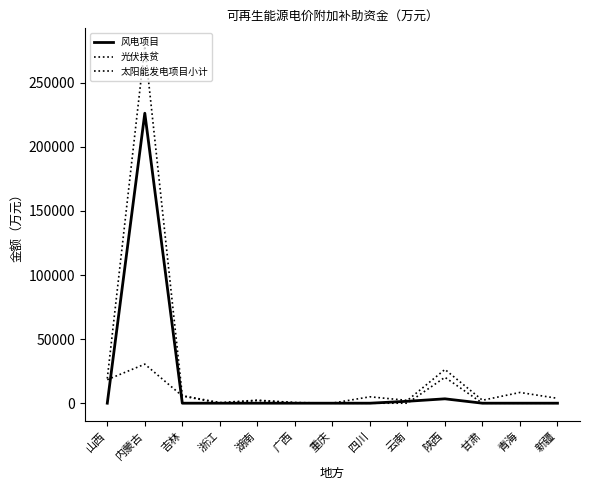

Where is the first local maximum for 风电项目?

内蒙古